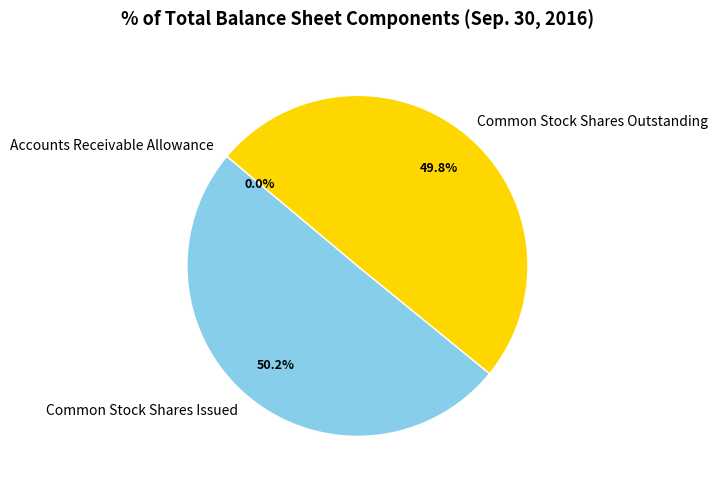

Approximately how many times larger is the value at Common Stock Shares Outstanding compared to Common Stock Shares Issued?

1.0